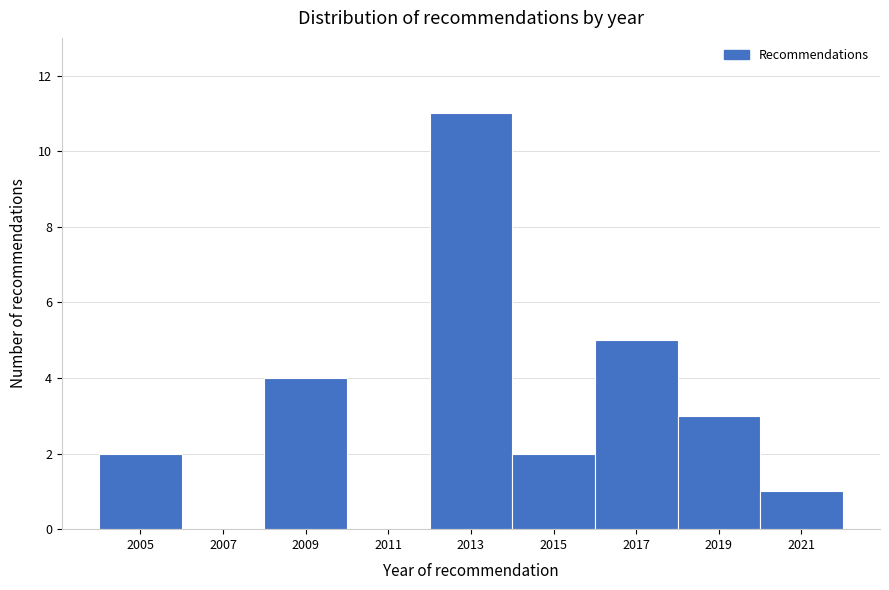

Reading left to right, transcribe this chart: for each bar, give the range it covers on the x-axis and its height. The values are not printed on the chart, so give them approximately, as read against the axis.

2004 to 2006: 2
2006 to 2008: 0
2008 to 2010: 4
2010 to 2012: 0
2012 to 2014: 11
2014 to 2016: 2
2016 to 2018: 5
2018 to 2020: 3
2020 to 2022: 1